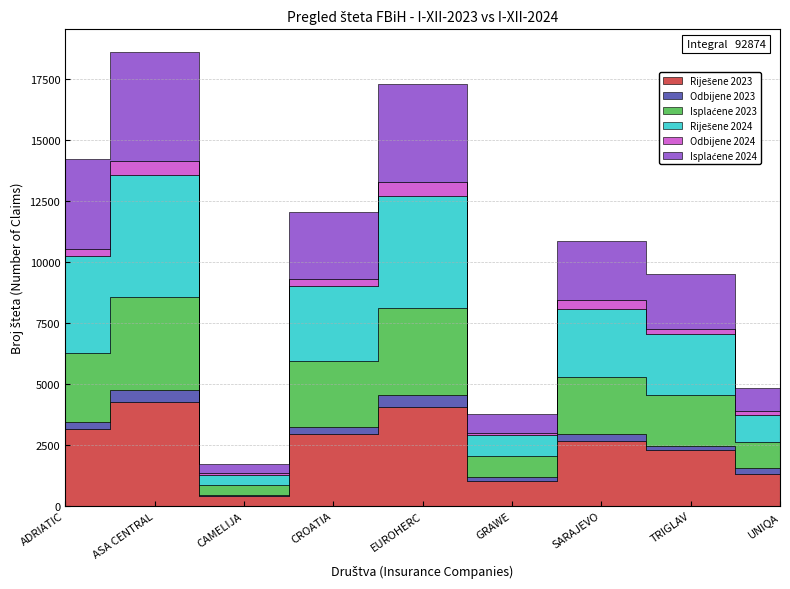

What is the maximum value shown in the chart?

5028